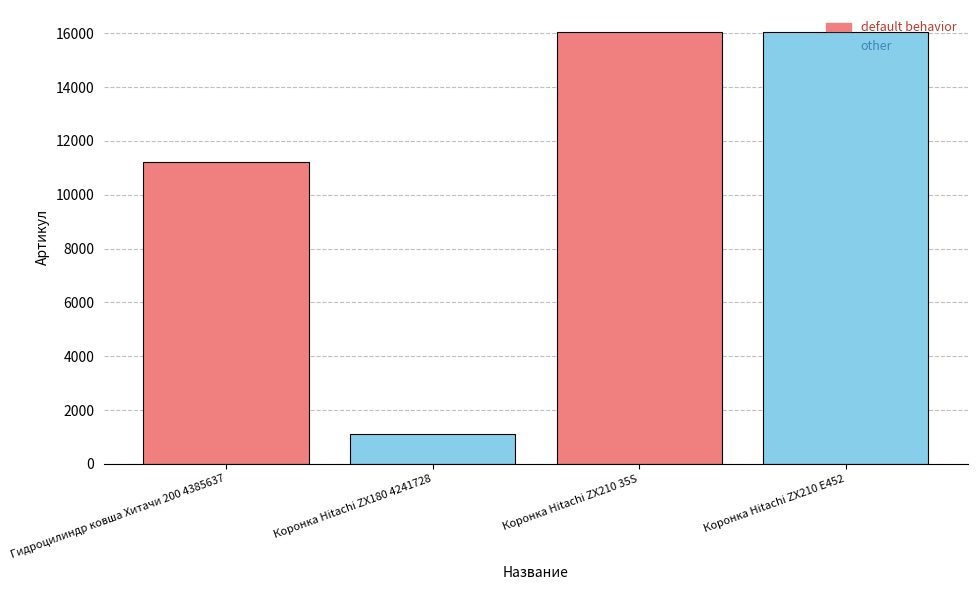

Where is the data nearest to the value 8583?

Гидроцилиндр ковша Хитачи 200 4385637